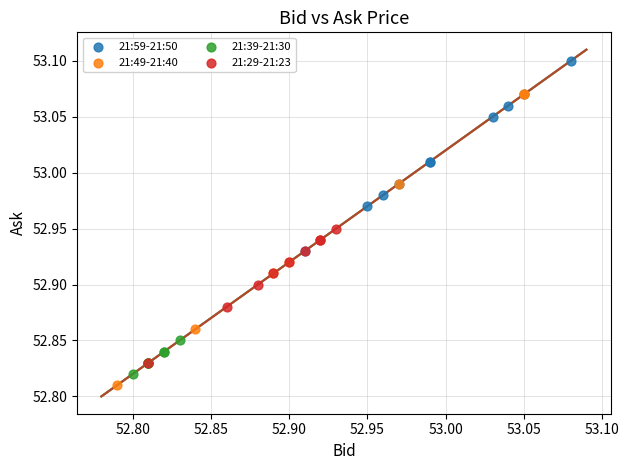

Which series contains the highest Y value?

21:59-21:50